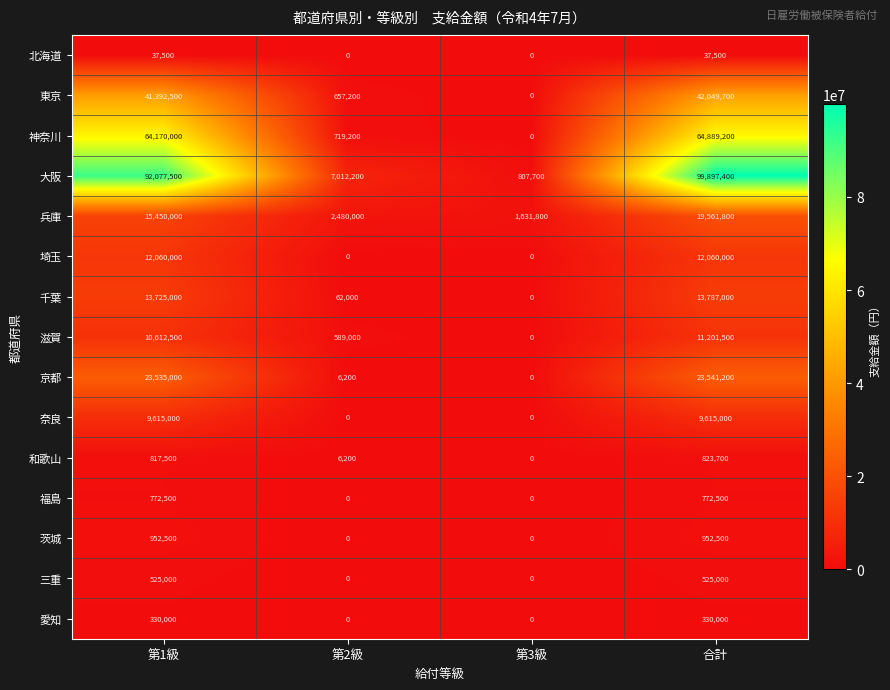

At which category does the chart reach its peak across all series?

合計